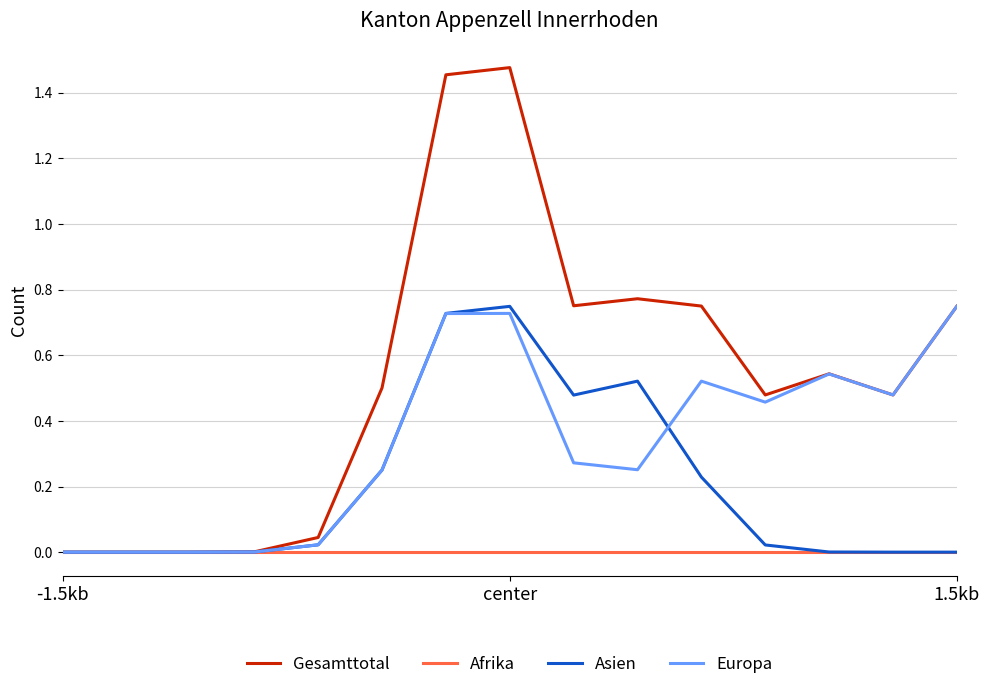

Which series has the widest spread of values?

Gesamttotal